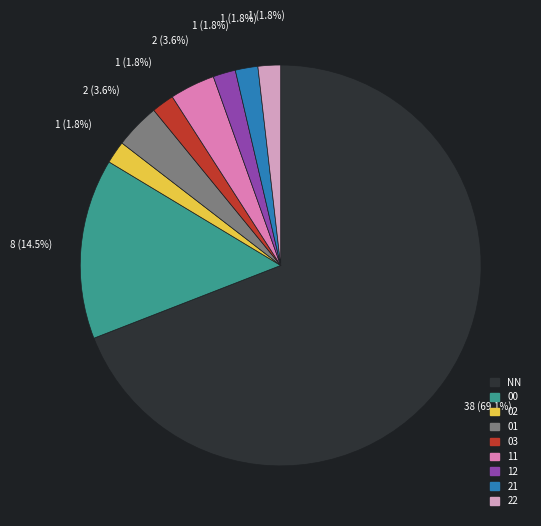

Does NN represent more than half of the total?

Yes